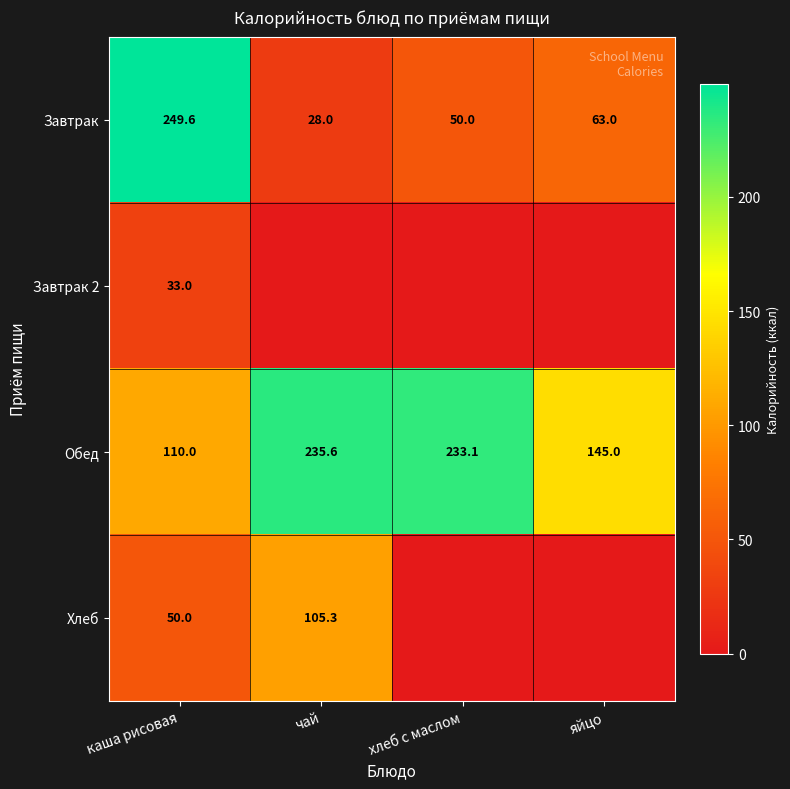

Between каша рисовая and яйцо, which is larger?

каша рисовая